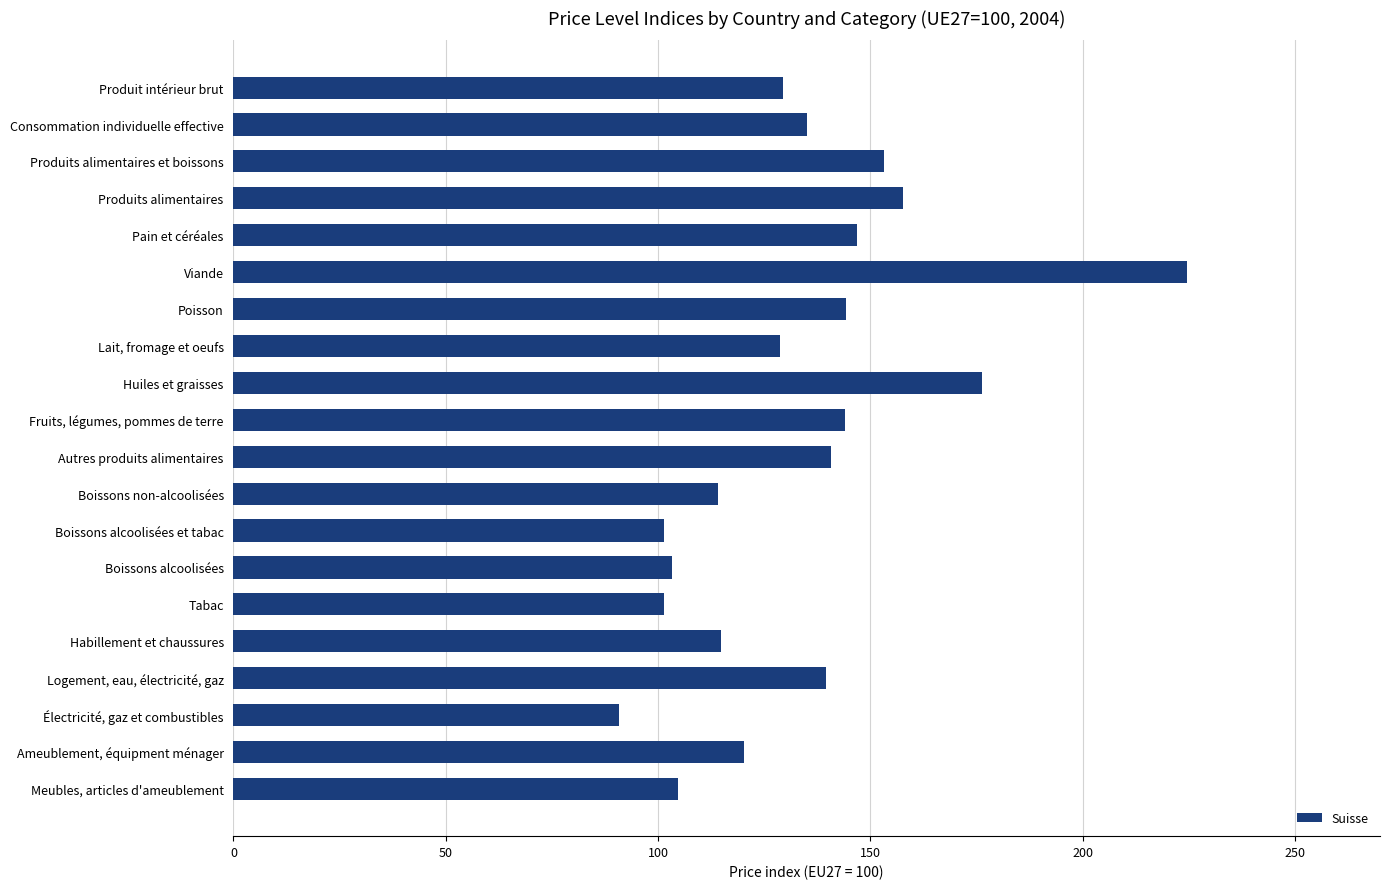

Is it true that the value at Habillement et chaussures is 27.8?

False